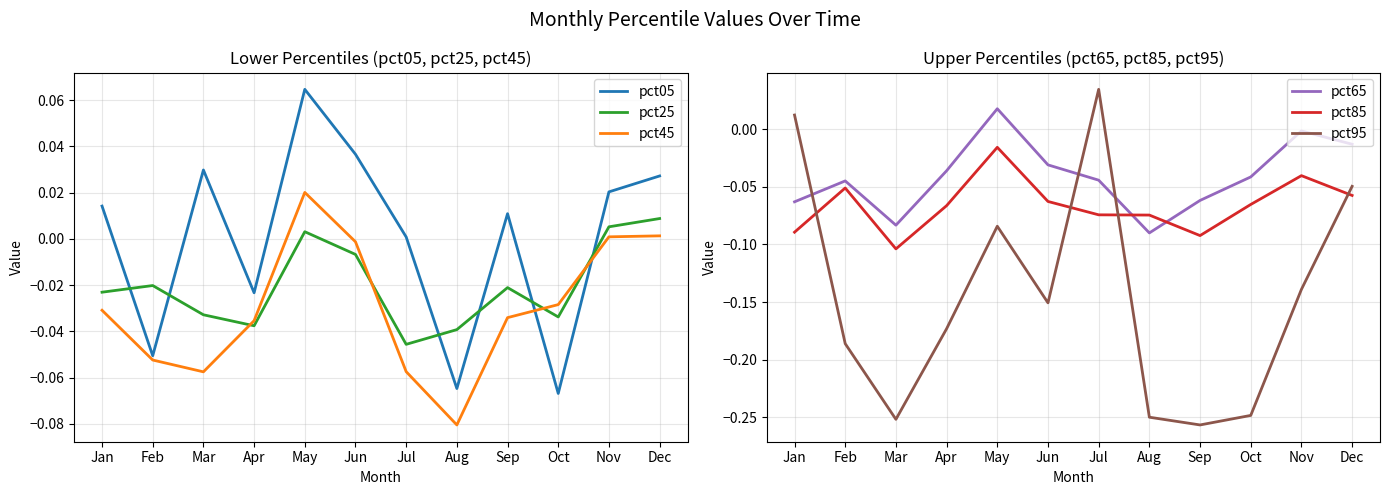

Reading left to right, extract all data points from this chart.

pct05: 0.0	-0.1	0.0	-0.0	0.1	0.0	0.0	-0.1	0.0	-0.1	0.0	0.0
pct25: -0.0	-0.0	-0.0	-0.0	0.0	-0.0	-0.0	-0.0	-0.0	-0.0	0.0	0.0
pct45: -0.0	-0.1	-0.1	-0.0	0.0	-0.0	-0.1	-0.1	-0.0	-0.0	0.0	0.0
pct65: -0.1	-0.0	-0.1	-0.0	0.0	-0.0	-0.0	-0.1	-0.1	-0.0	-0.0	-0.0
pct85: -0.1	-0.1	-0.1	-0.1	-0.0	-0.1	-0.1	-0.1	-0.1	-0.1	-0.0	-0.1
pct95: 0.0	-0.2	-0.3	-0.2	-0.1	-0.2	0.0	-0.2	-0.3	-0.2	-0.1	-0.0